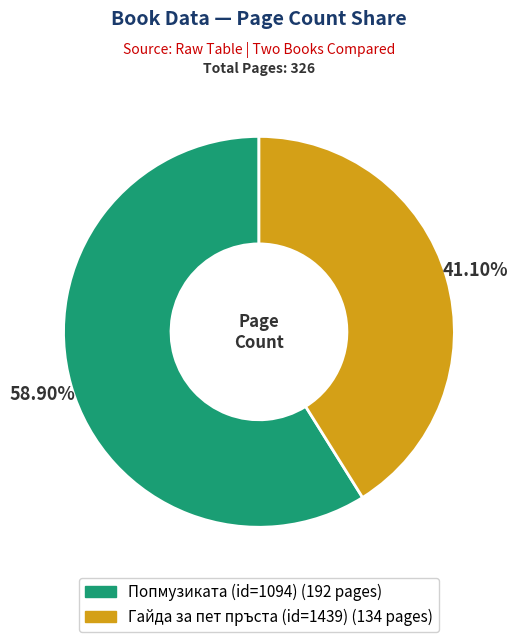

How many segments does this pie chart have?

2